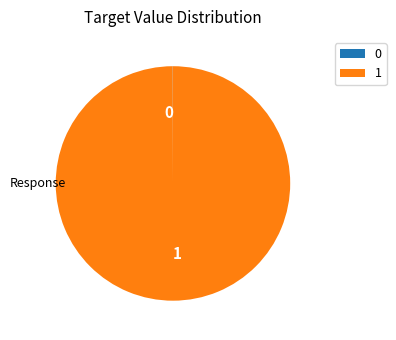

Does any single category account for the majority?

Yes